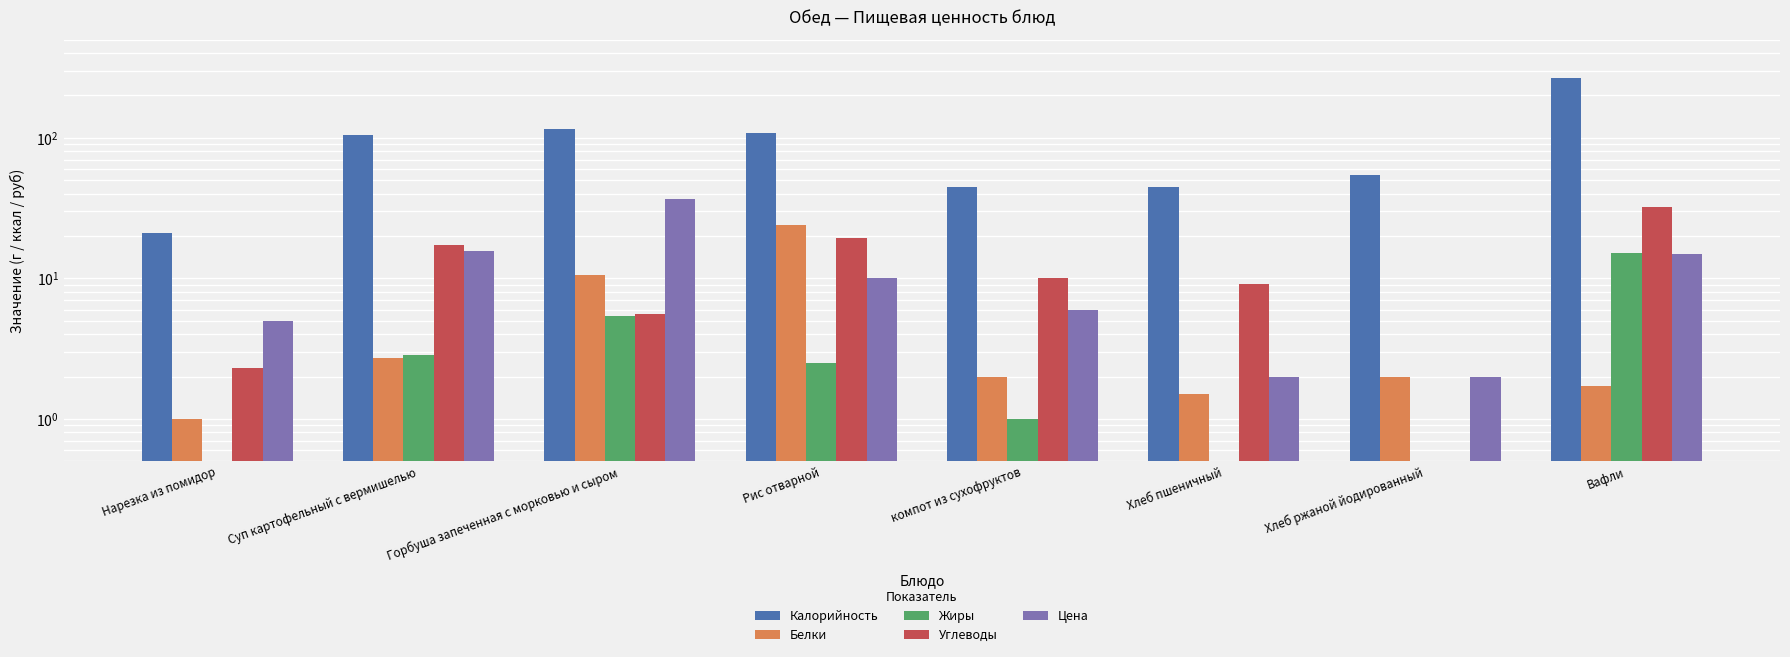

Which series has the largest total across all categories?

Калорийность